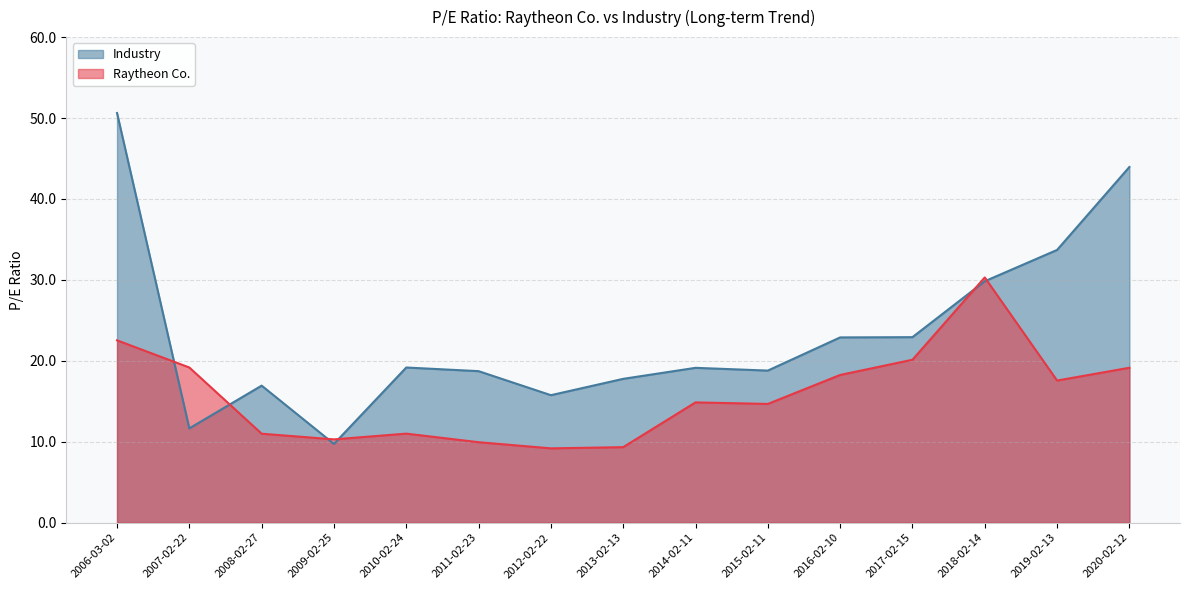

What is the difference between the Raytheon Co. values at 2019-02-13 and 2009-02-25?

7.3